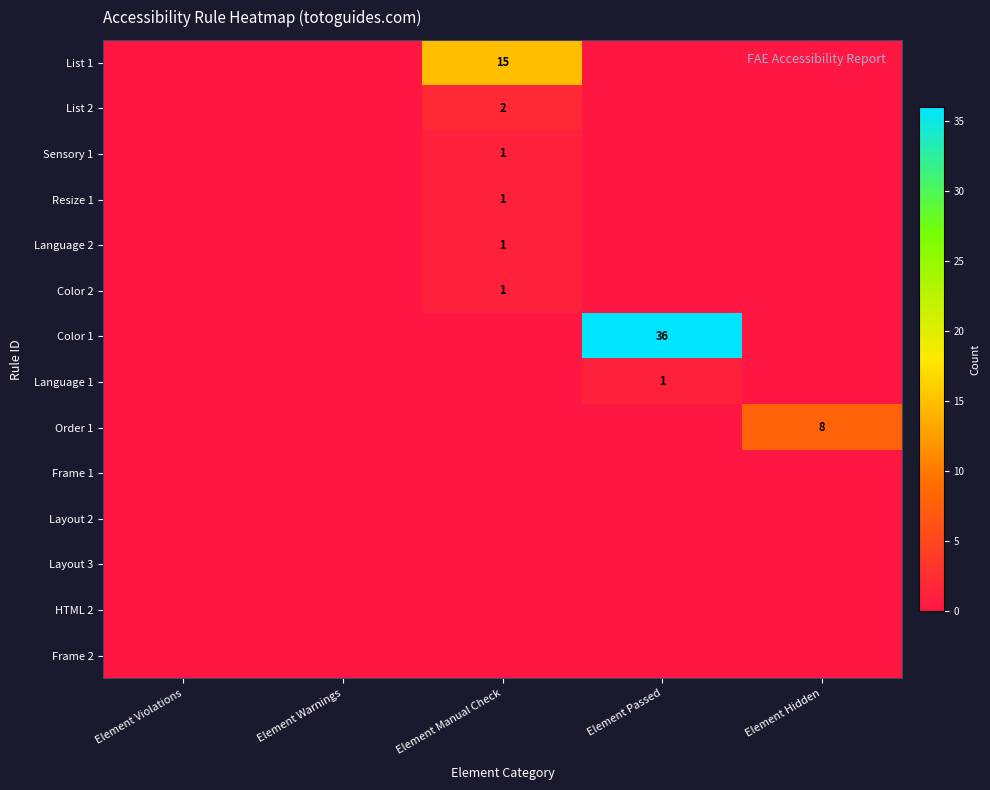

Is it true that List 1 equals 15 at Element Manual Check?

True